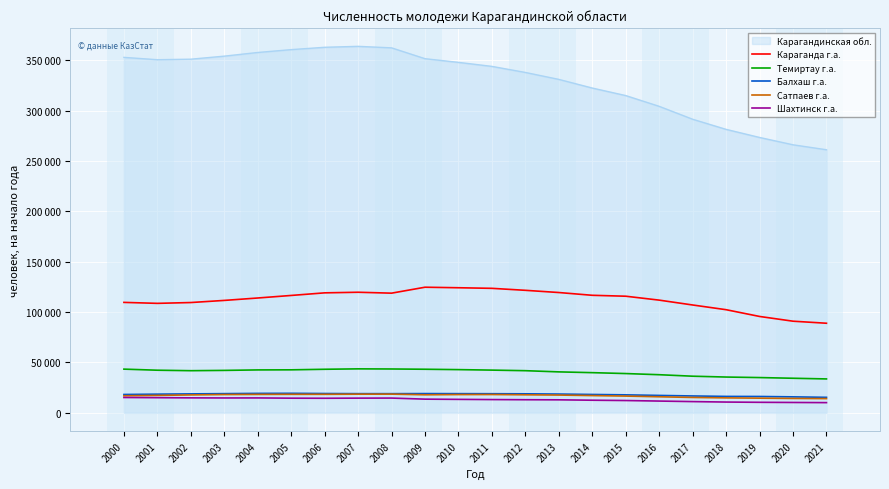

List the labels in order of Балхаш г.а. value, smallest first.

2021, 2020, 2019, 2018, 2017, 2016, 2015, 2000, 2014, 2001, 2013, 2002, 2012, 2011, 2008, 2007, 2010, 2003, 2009, 2006, 2004, 2005